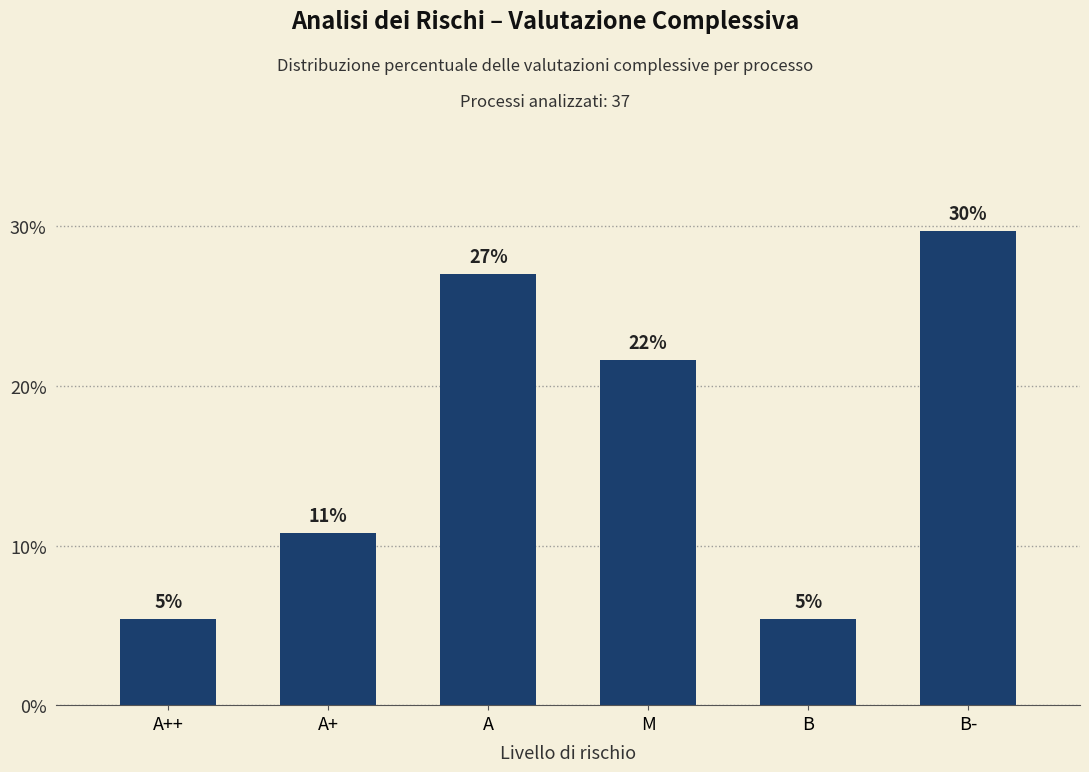

How many bars are there in total?

6